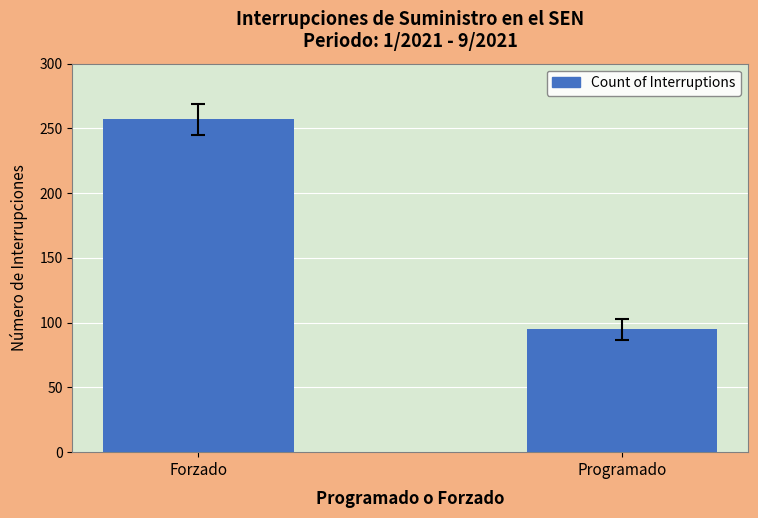

Reading left to right, transcribe all the data shown in this chart.

Forzado=257	Programado=95